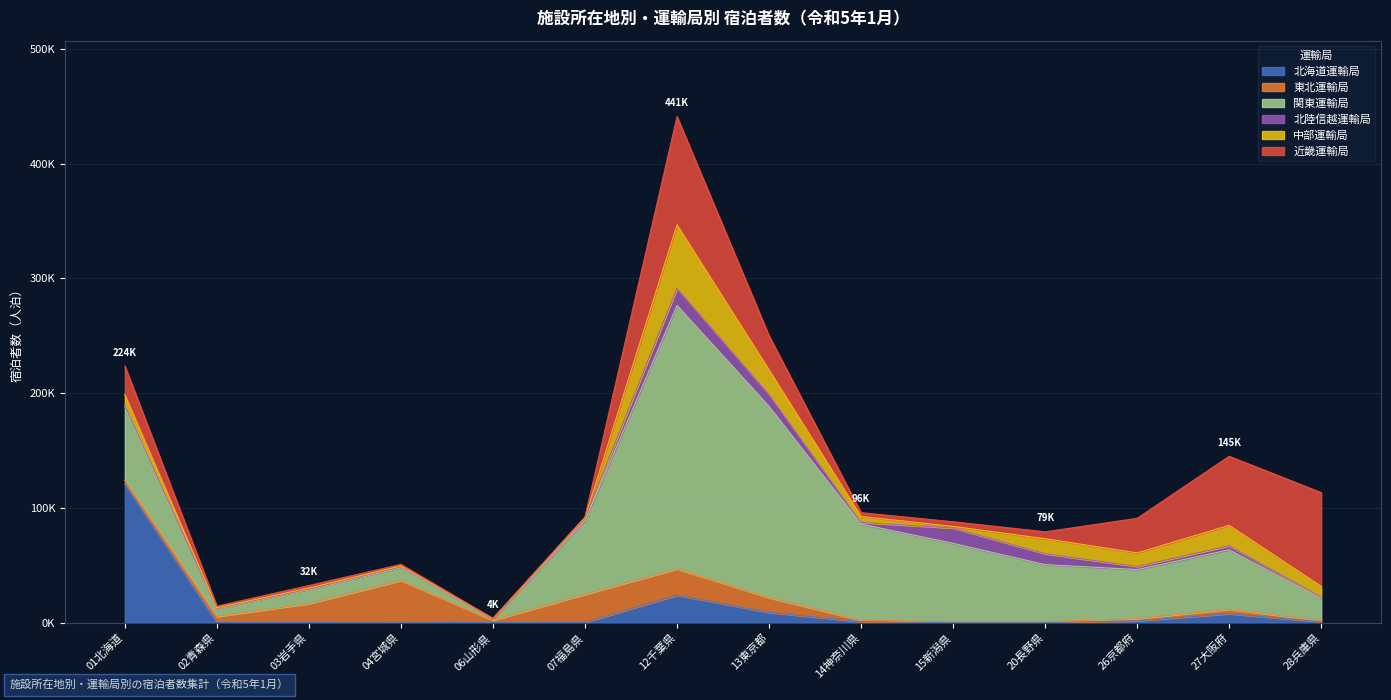

What is the label of the 12th point from the right?

03岩手県